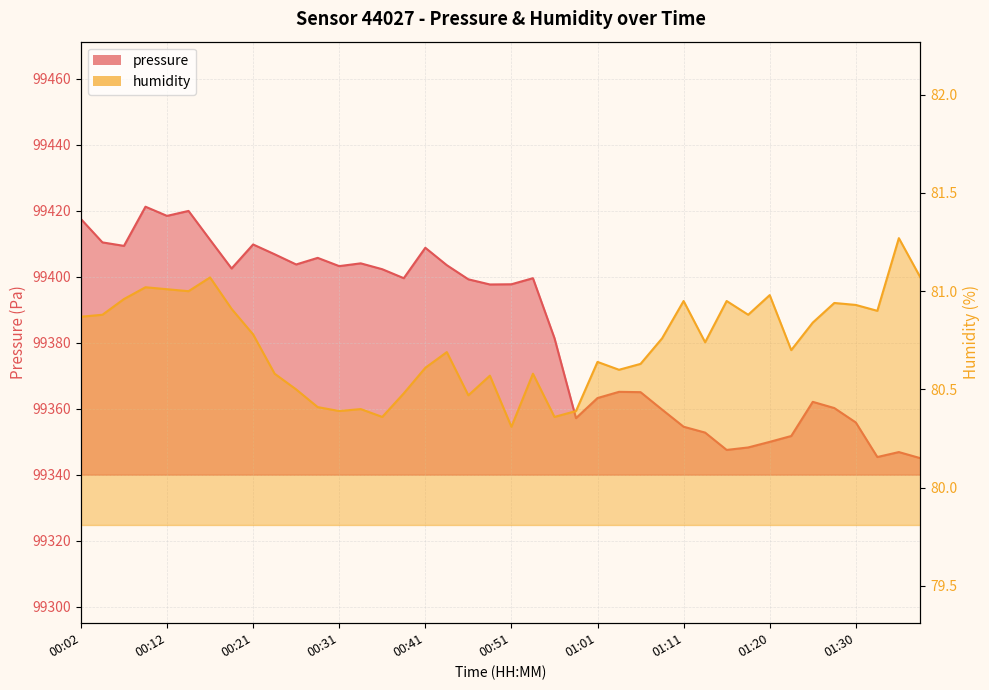

What is the minimum value for pressure?

99345.1